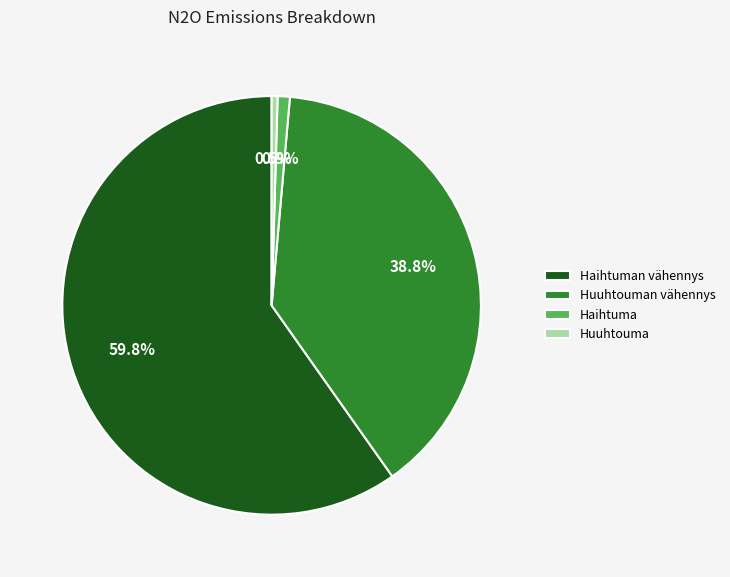

Count the number of slices in the pie.

4